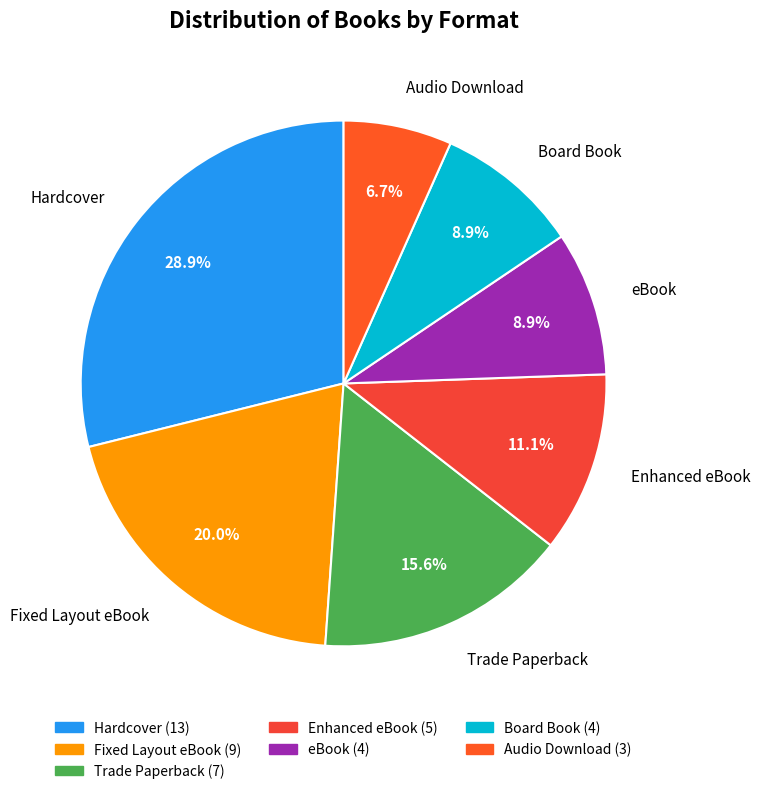

The Audio Download slice represents 15% of the pie. True or false?

False